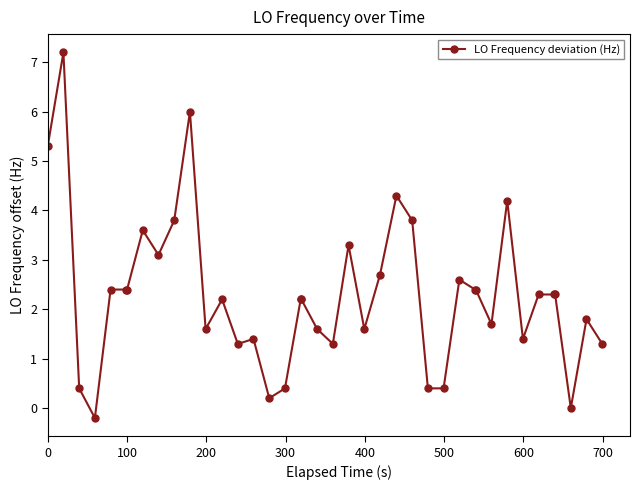

What is the average value?

2.3